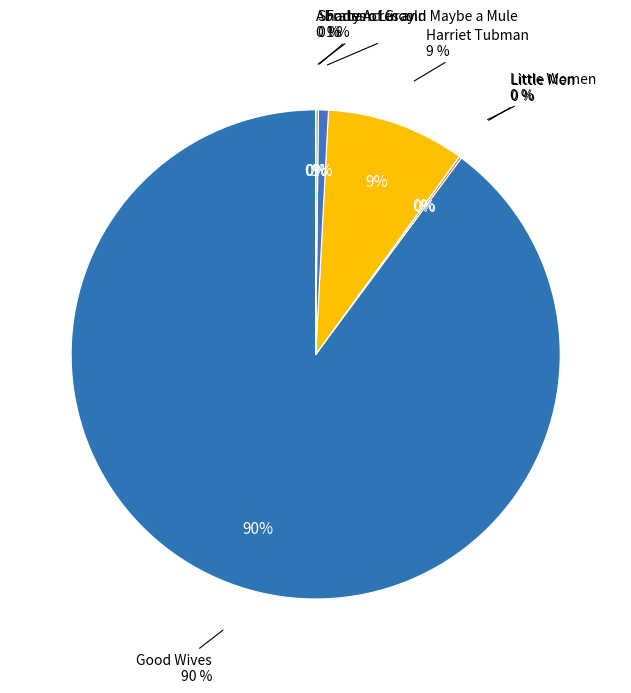

Rank the categories by value from lowest to highest.

Little Women, Abraham Lincoln, Little Men, Shades of Gray, Forty Acres and Maybe a Mule, Harriet Tubman, Good Wives